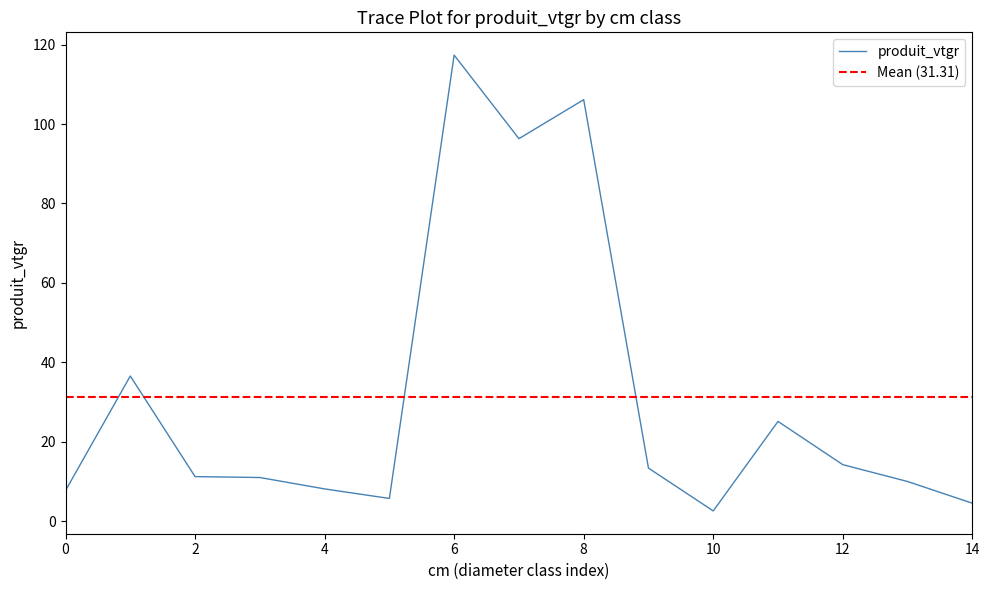

What is the highest value of the produit_vtgr series?

117.4